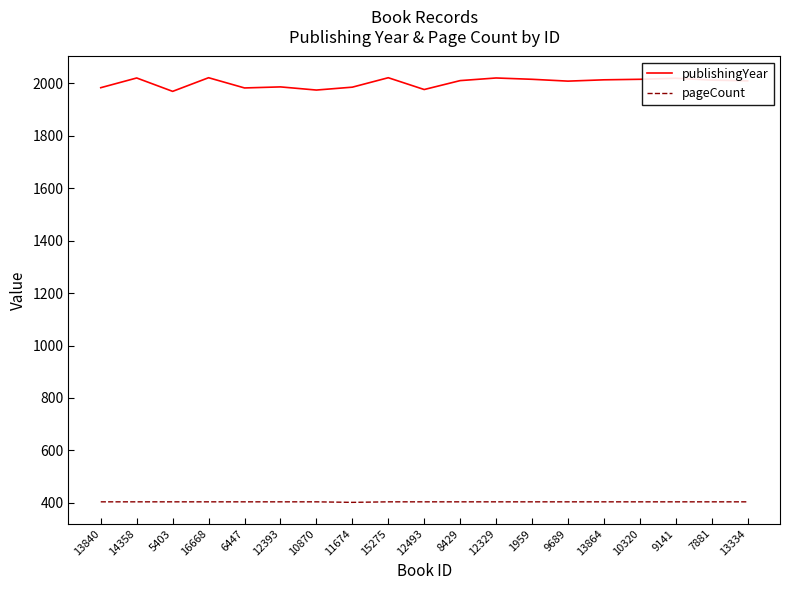

What is the total value across all series at 9141?

2423